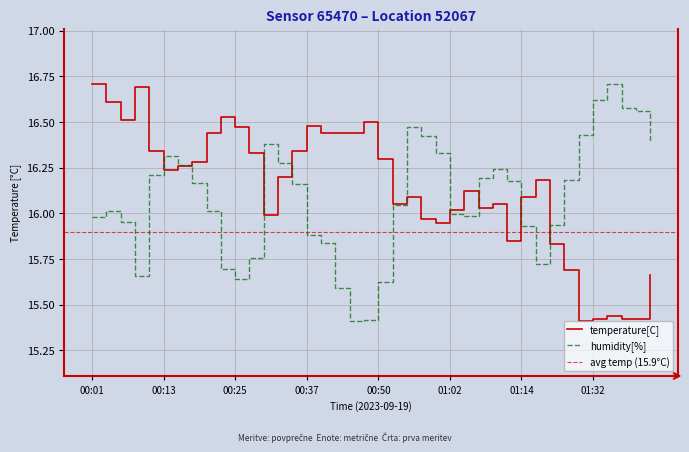

True or false: humidity[%] and temperature[C] intersect in this chart.

True